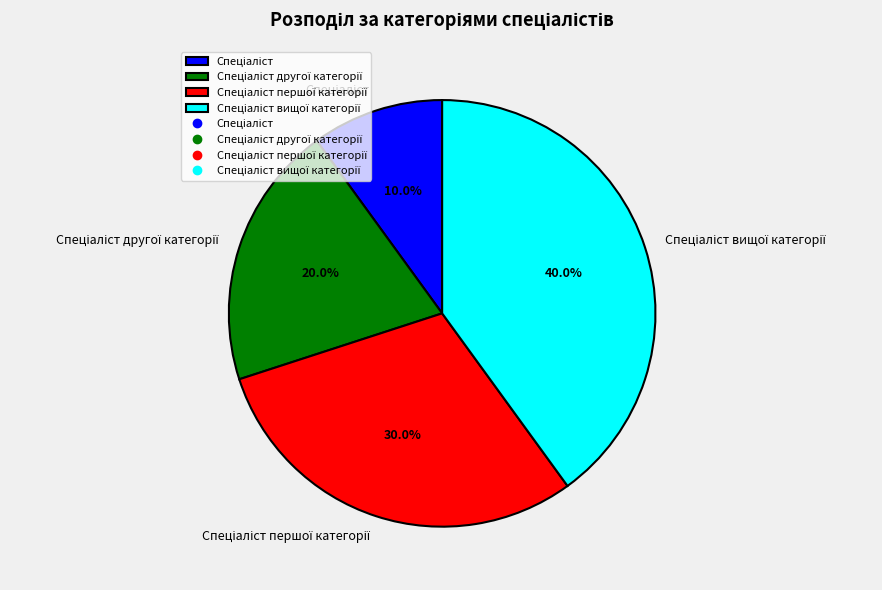

Does any single category account for the majority?

No